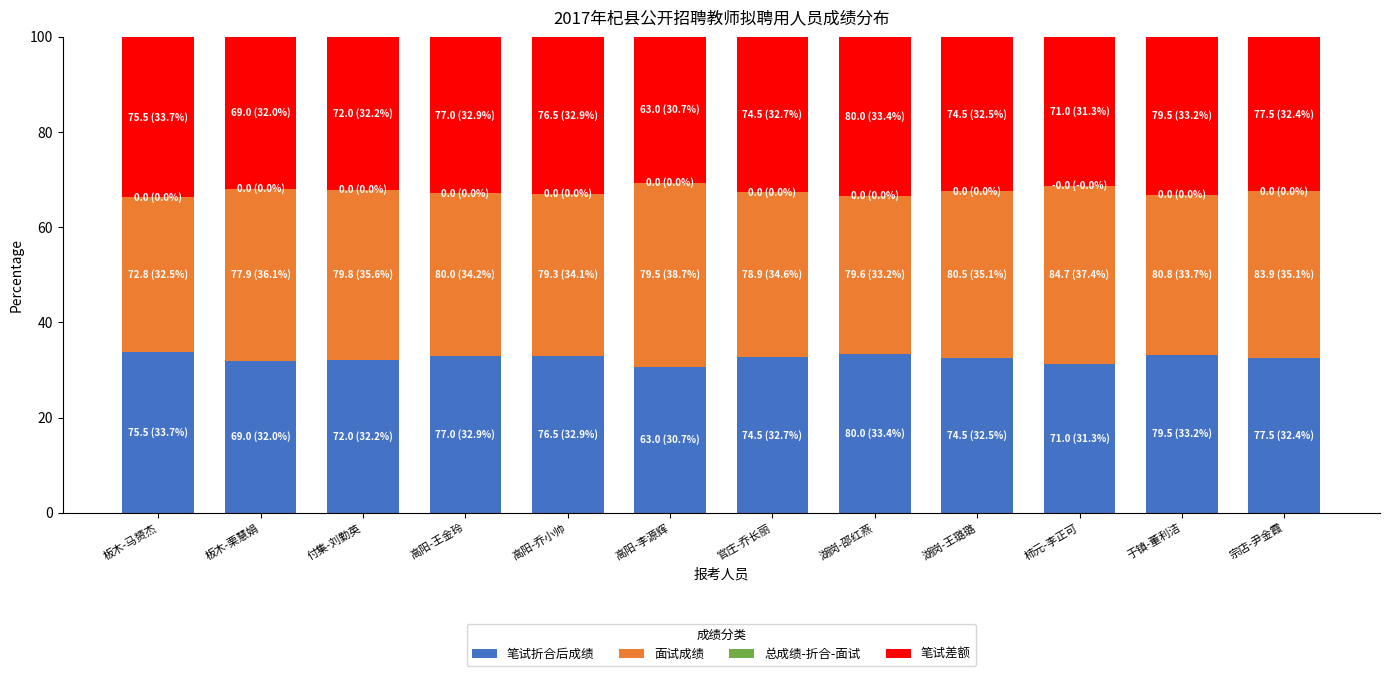

Count the number of data series in this chart.

3